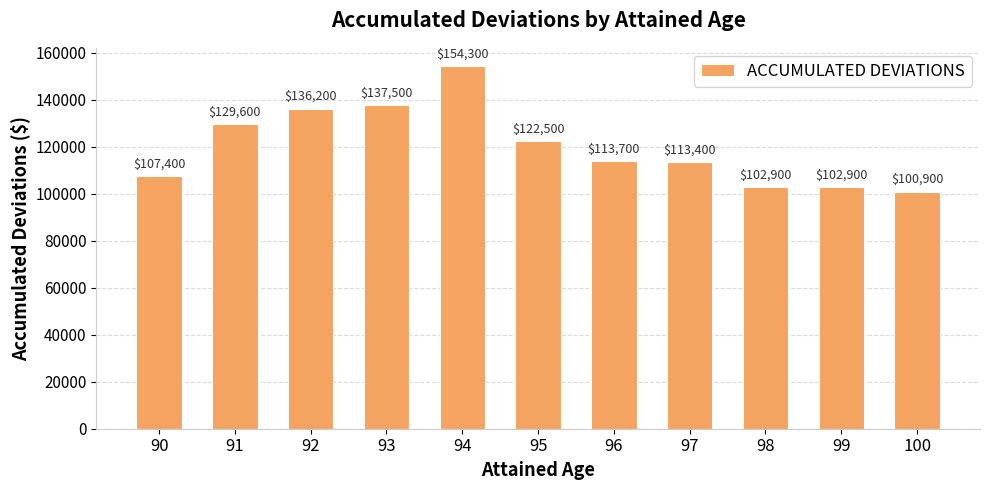

What is the change in value from 90 to 99?

-4500